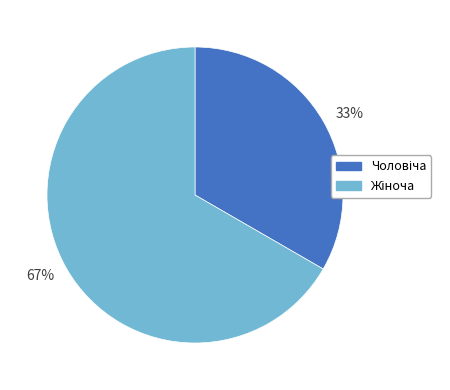

Which category has the biggest portion of the pie?

67%